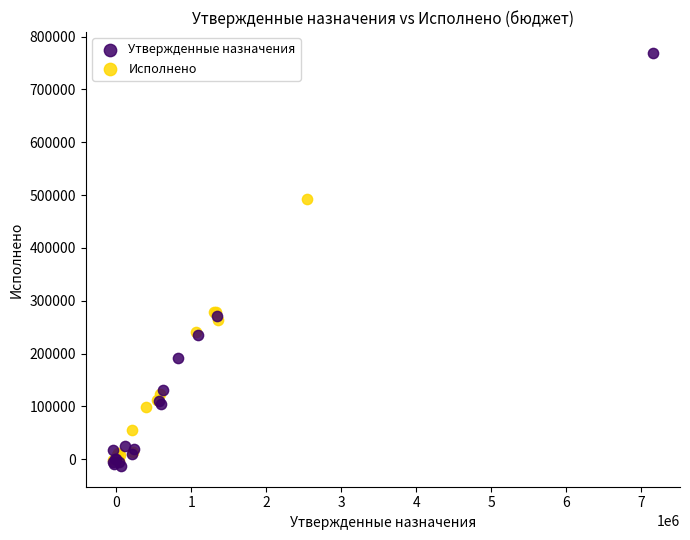

Which series contains the highest Y value?

Утвержденные назначения